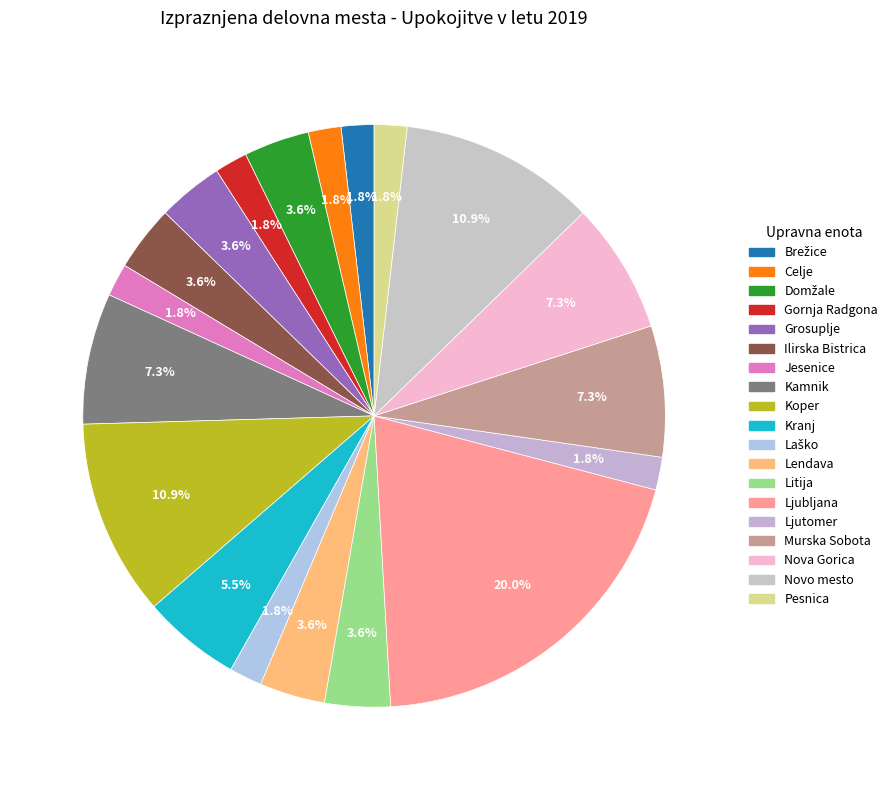

Is there any slice that represents more than half of the pie?

No